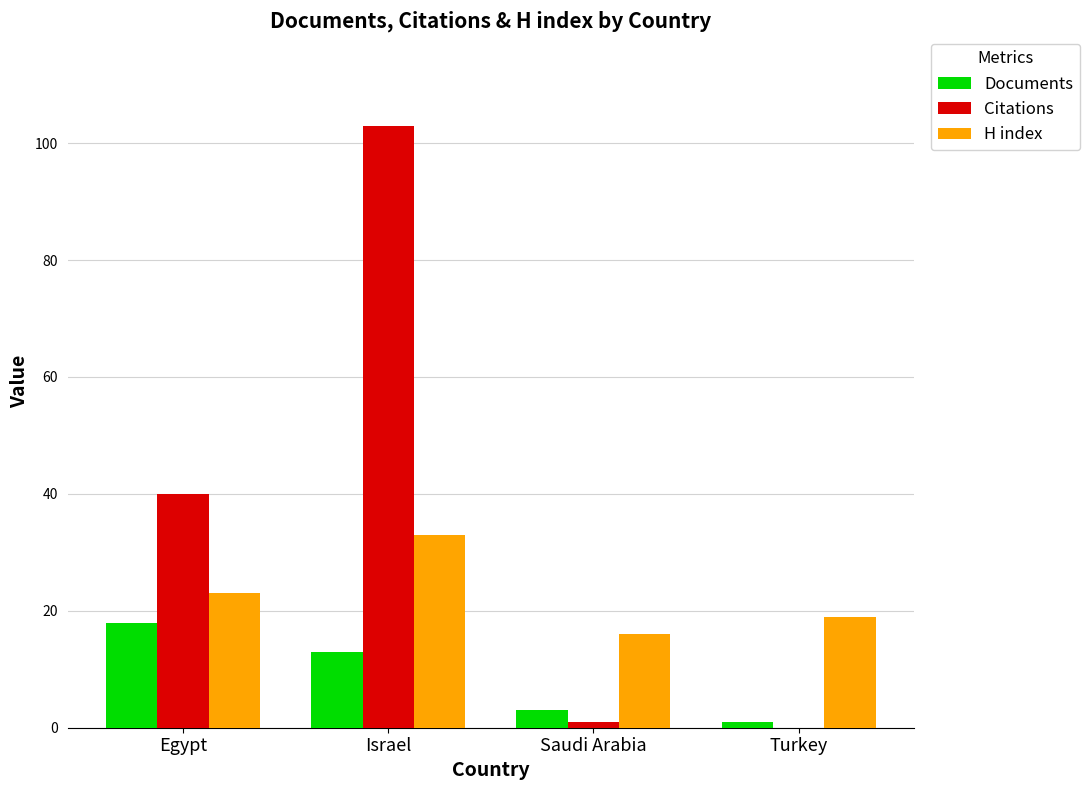

Are the bars horizontal?

No